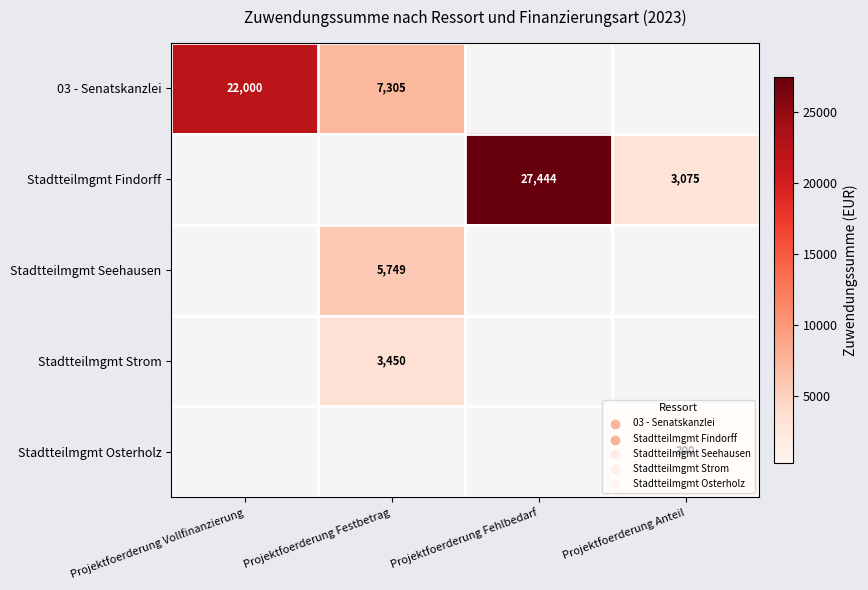

Is it true that Stadtteilmgmt Osterholz equals 300 at Projektfoerderung Anteil?

True